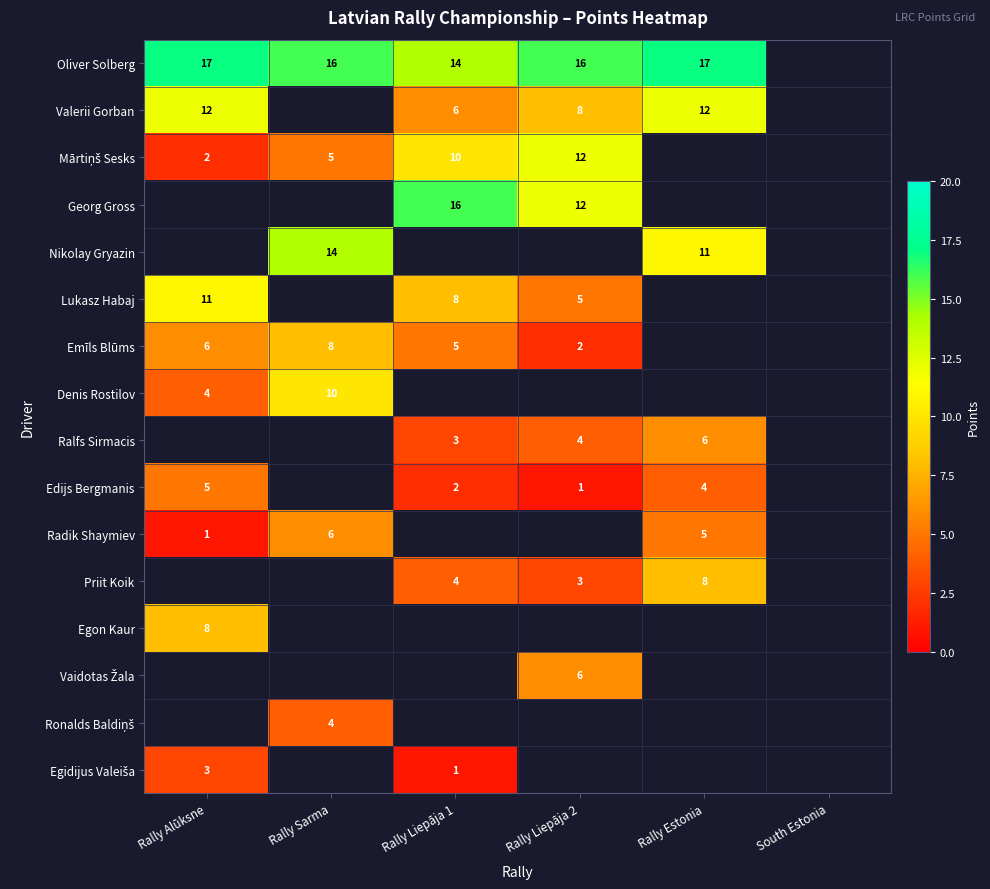

The Valerii Gorban series shows 4 at Rally Estonia. True or false?

False